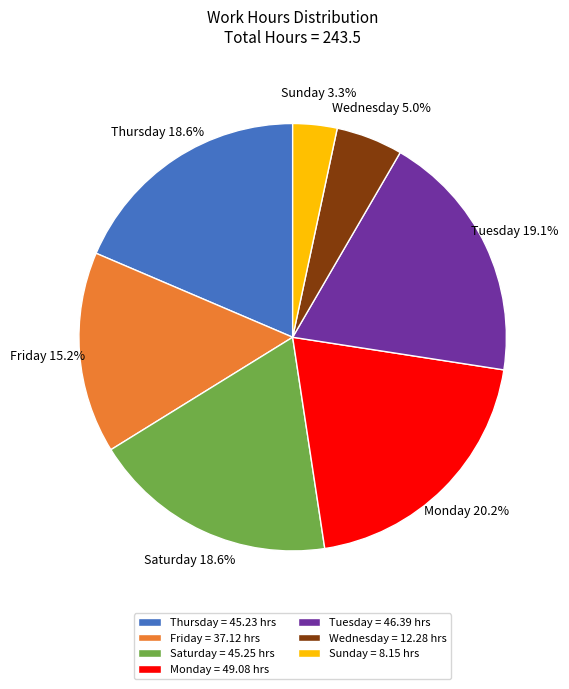

How many slices are in this pie chart?

7